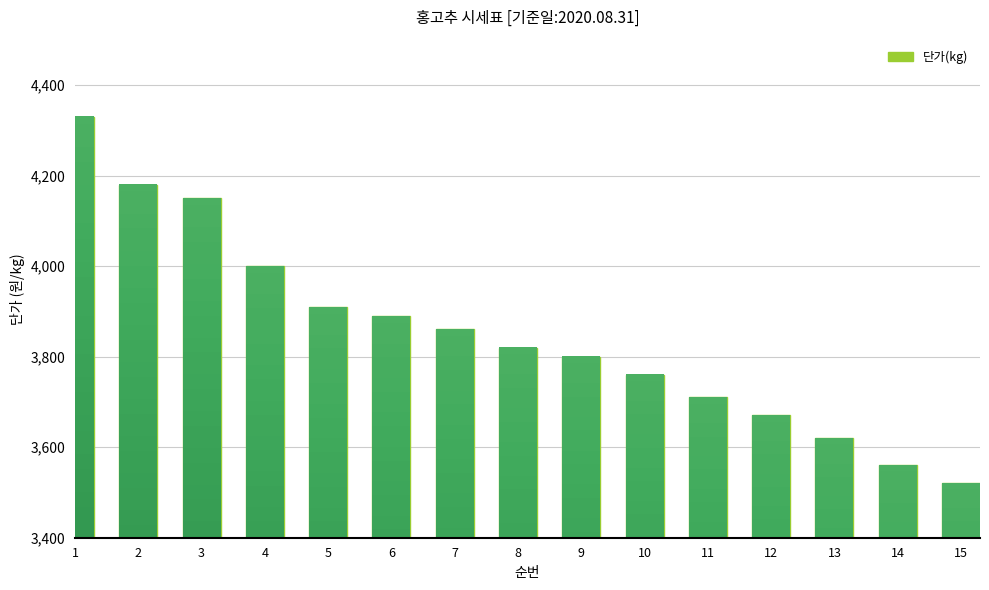

Between 13 and 6, which is larger?

6